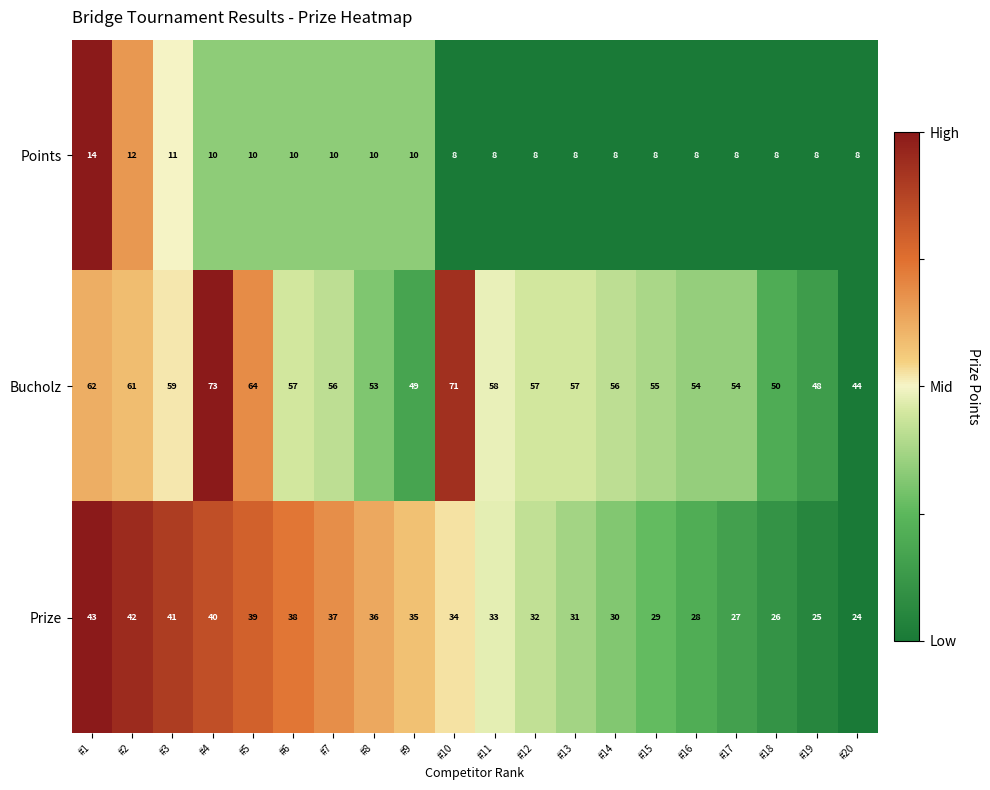

Which series has the largest range (max minus min)?

Bucholz